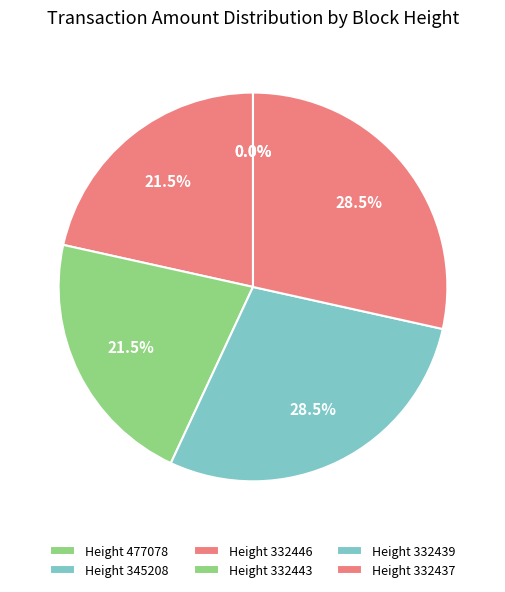

Which slice is the largest?

332437